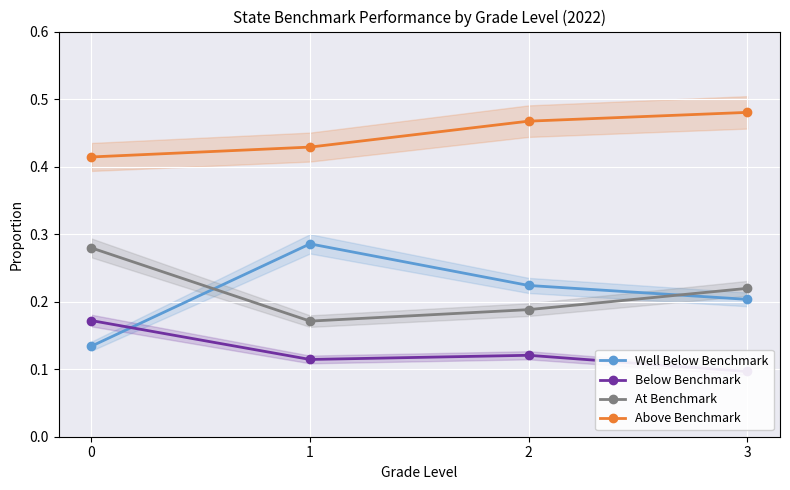

The Well Below Benchmark series shows 0.3 at 3. True or false?

False